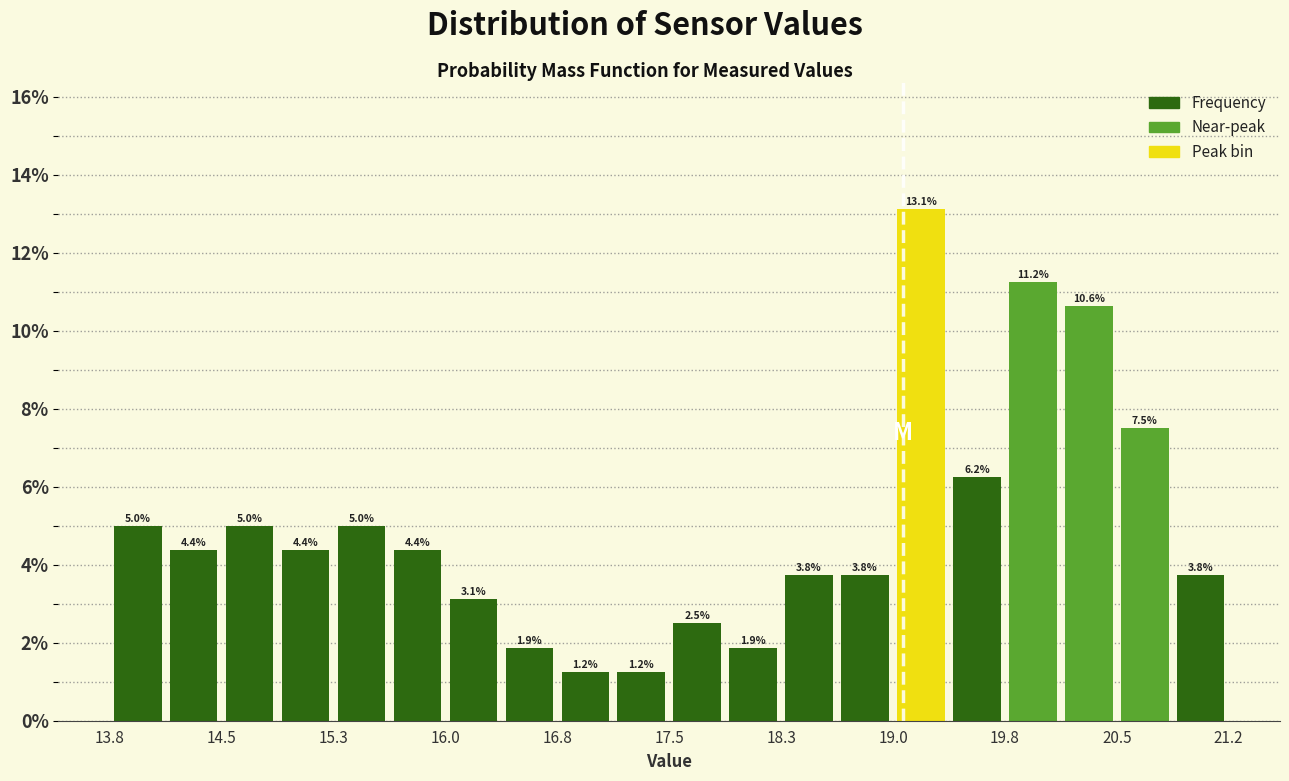

Around what value on the x-axis is the tallest bar? Give the approximate position of its centre, as read against the axis.

19.2